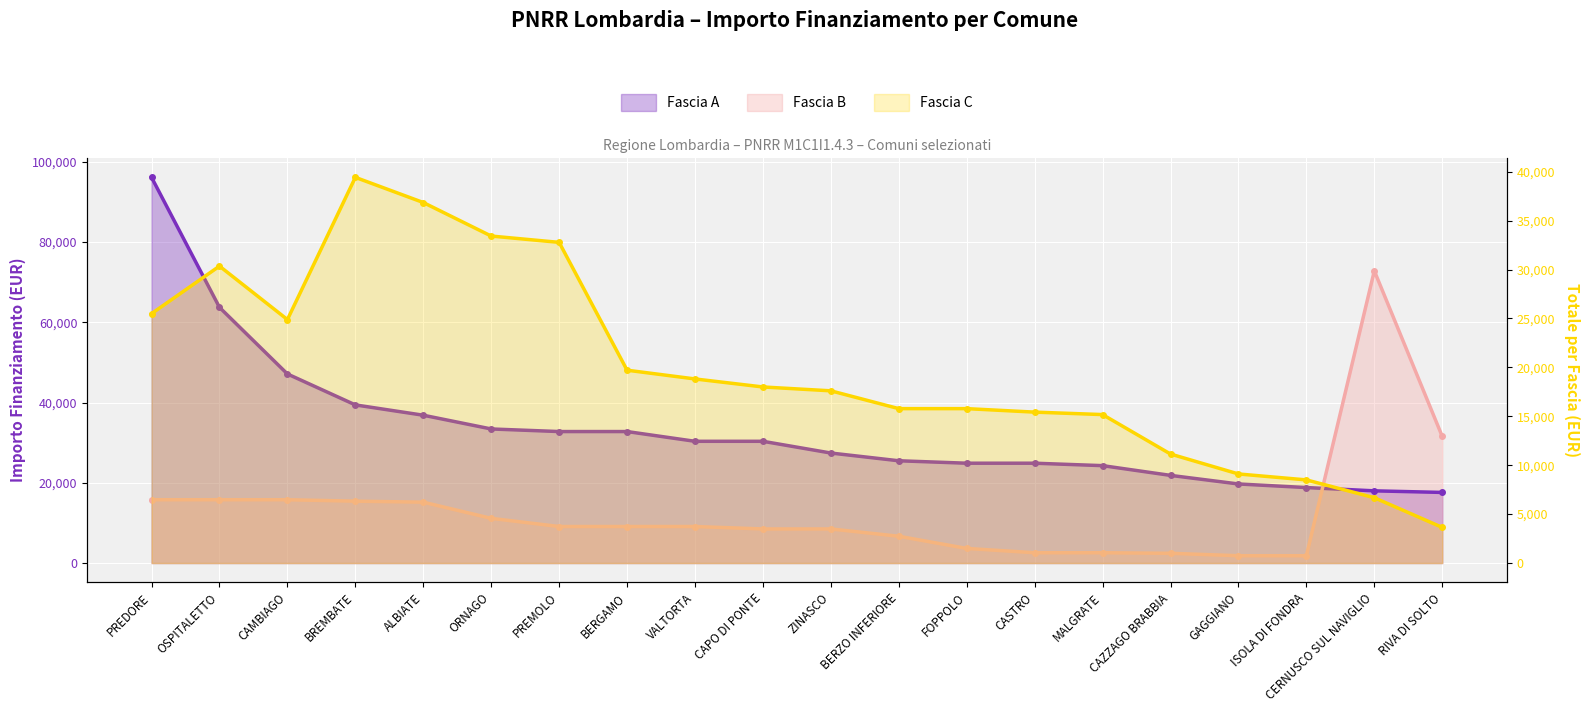

The Fascia B series shows 72840 at CERNUSCO SUL NAVIGLIO. True or false?

True